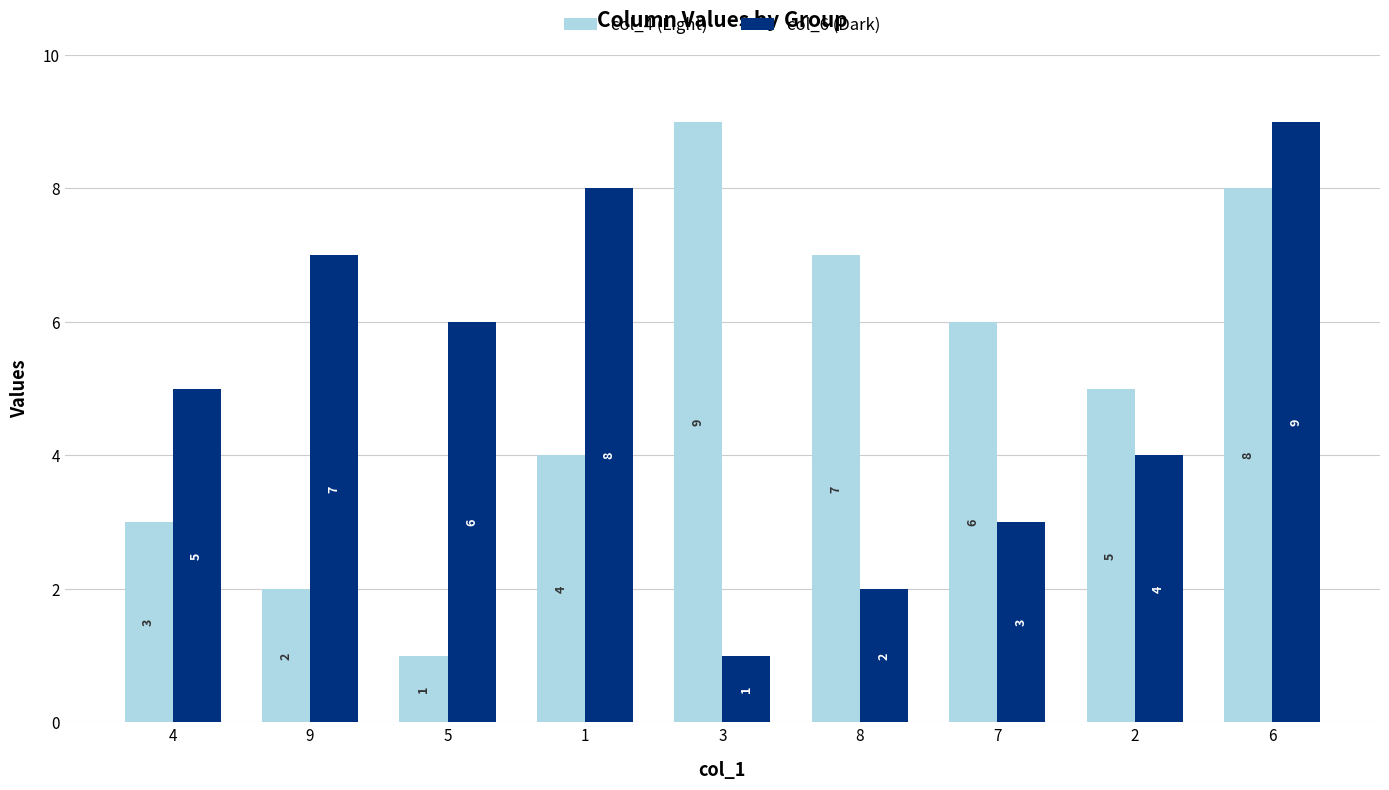

At 7, list the series in order from smallest to largest.

col_6 (Dark), col_4 (Light)